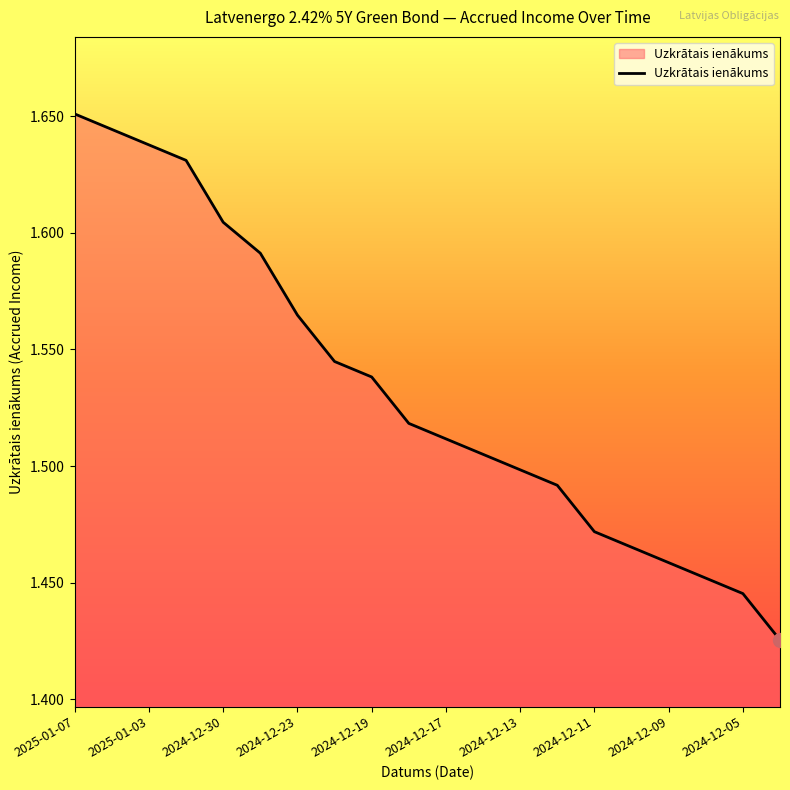

What is the sum of all values?

30.7